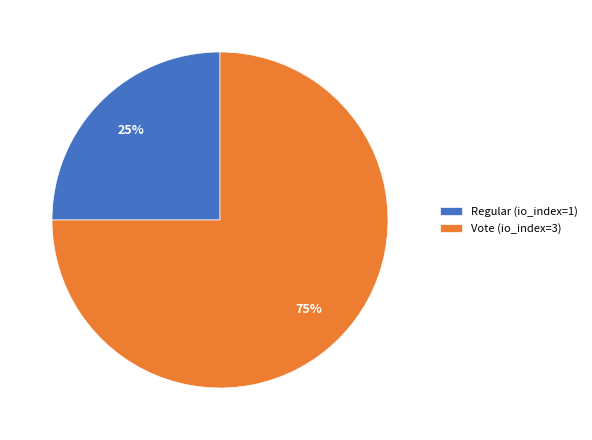

To the nearest percent, what is the combined percentage of Vote (io_index=3) and Regular (io_index=1)?

100%